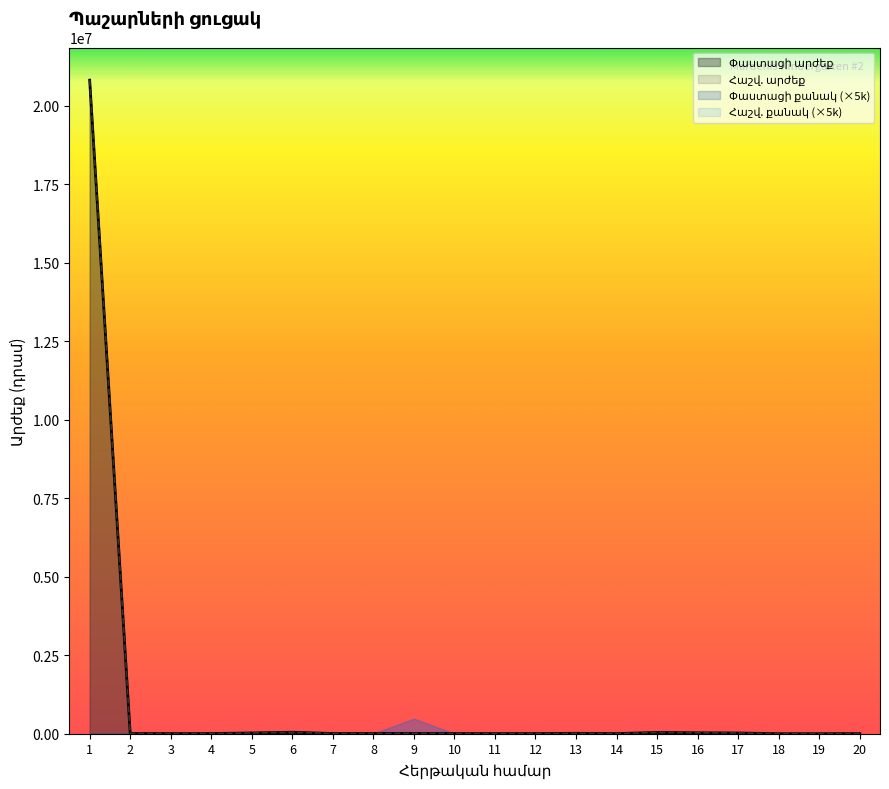

What is the value of the Փաստացի արժեք point at the 13th from the left?

13184